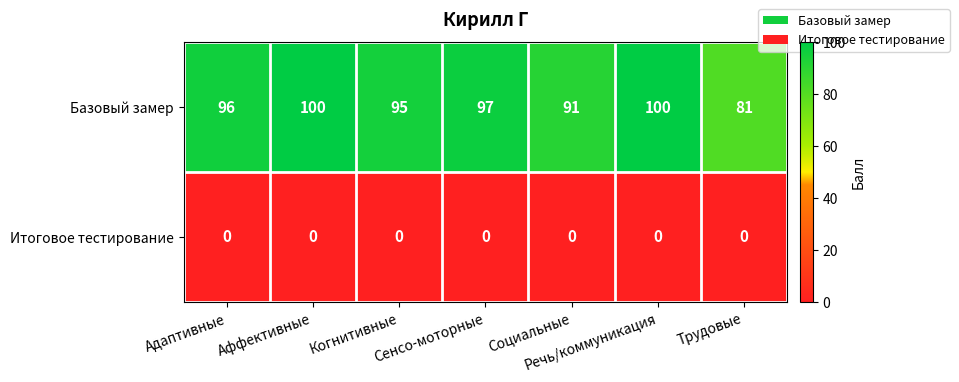

How many Базовый замер values are between 91 and 100?

6